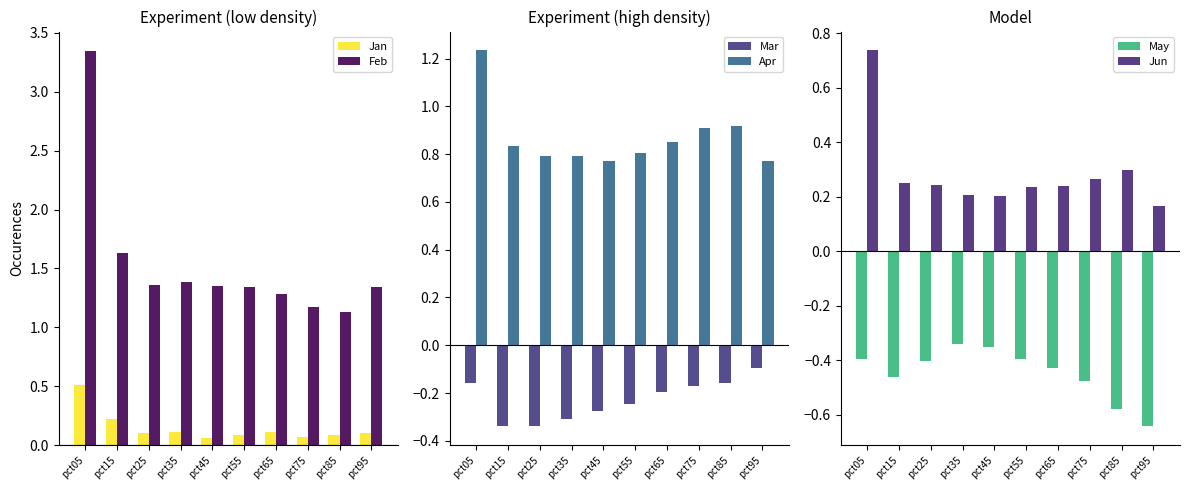

What is the sum of the Apr values at pct85 and pct95?

1.7